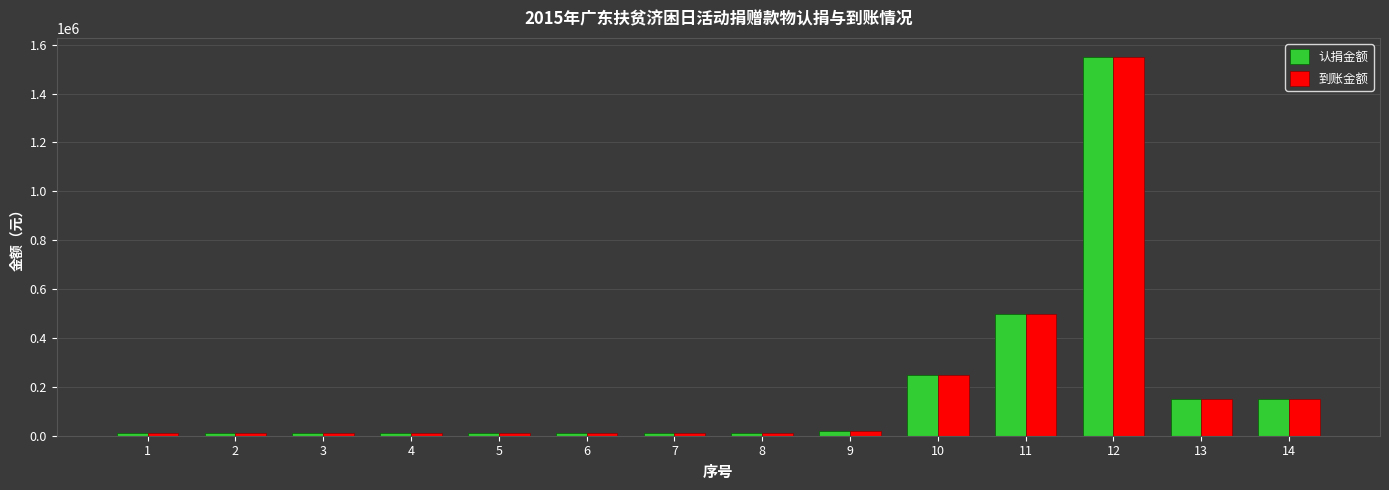

At which category is the sum across all series the highest?

12